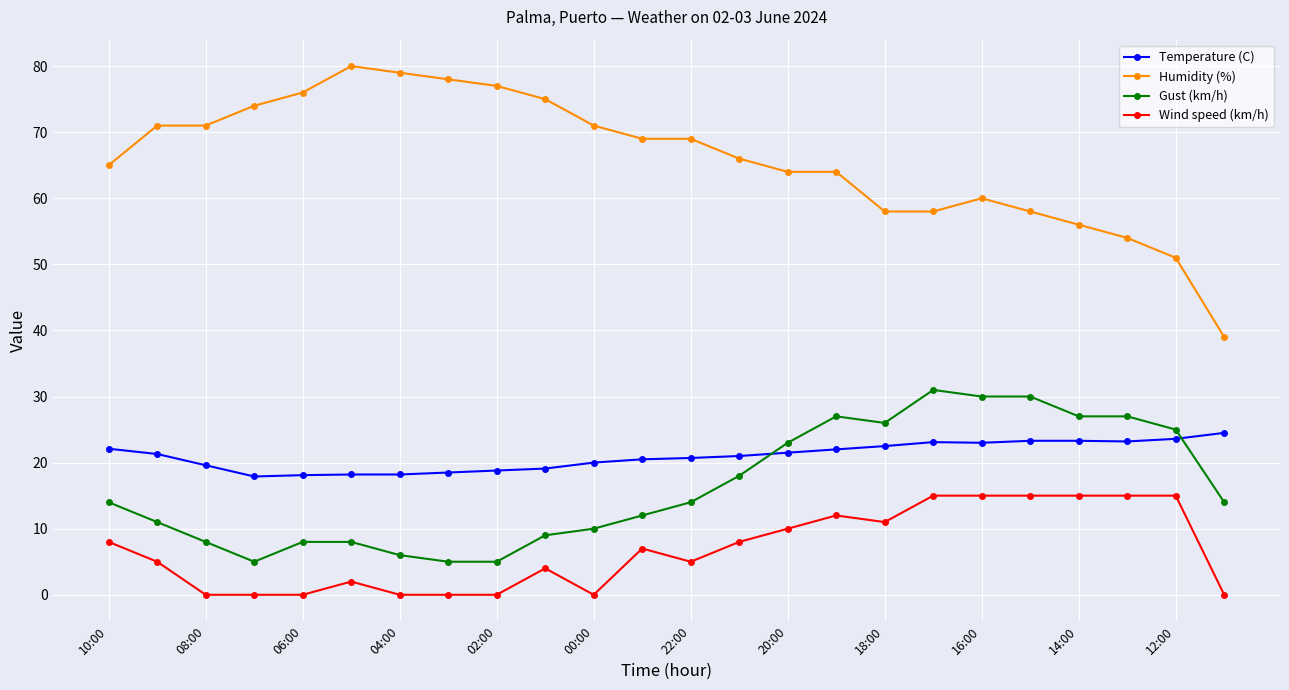

True or false: Temperature (C) and Humidity (%) cross at least once.

False